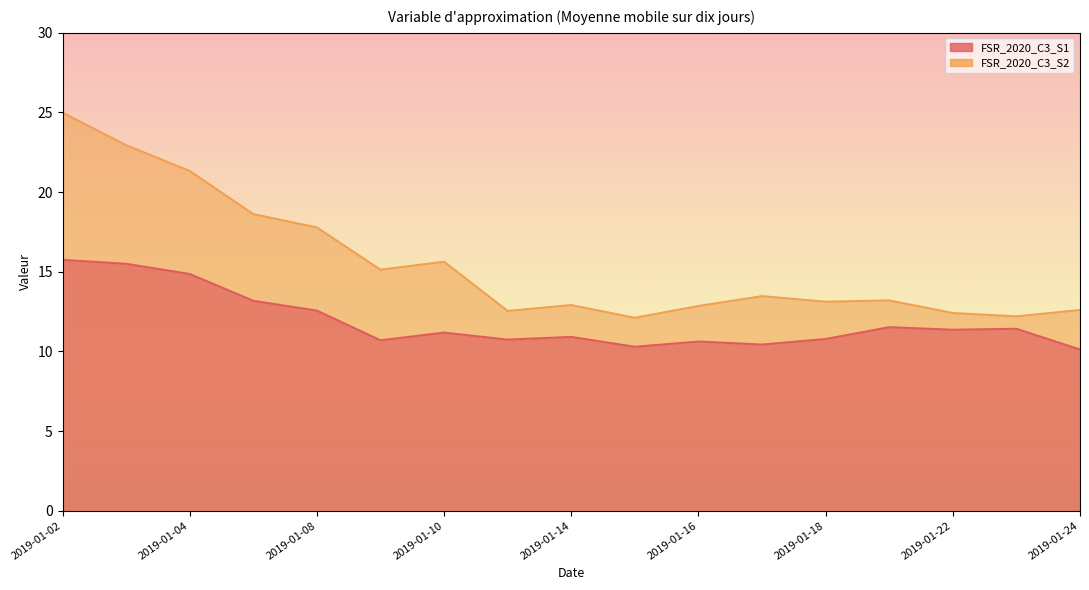

At 2019-01-14, list the series in order from smallest to largest.

FSR_2020_C3_S1, FSR_2020_C3_S2